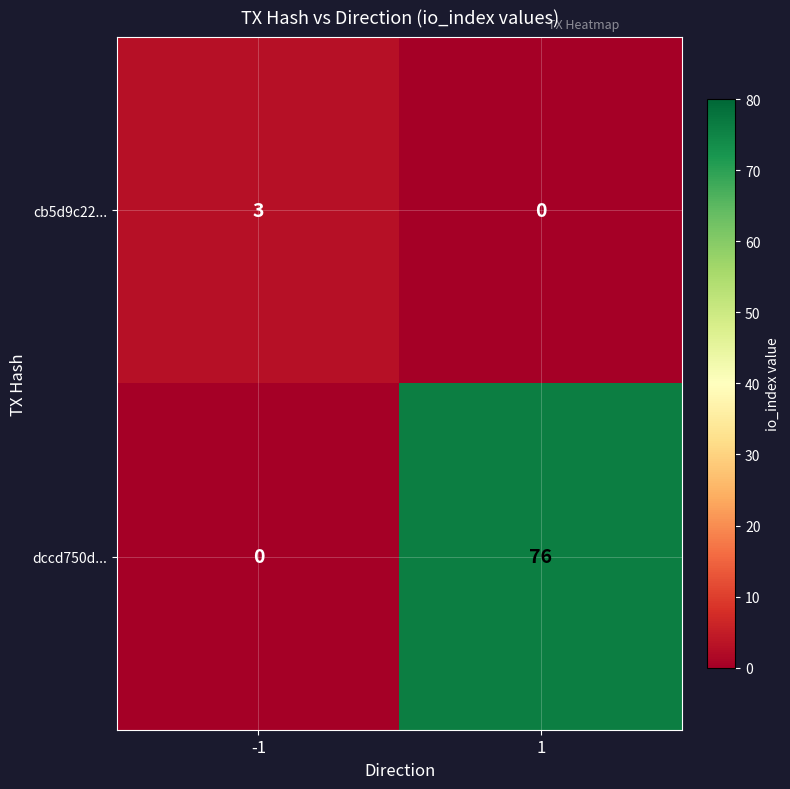

The cb5d9c22... series shows 2 at 1. True or false?

False